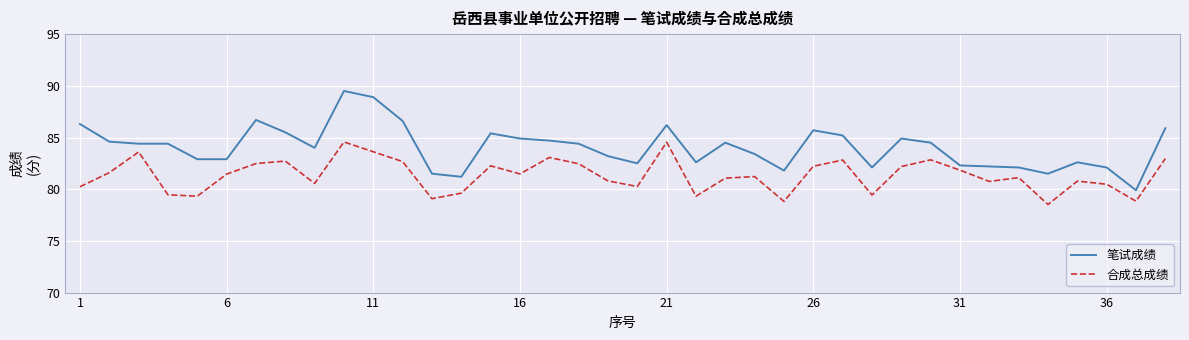

Which series has the largest total across all categories?

笔试成绩